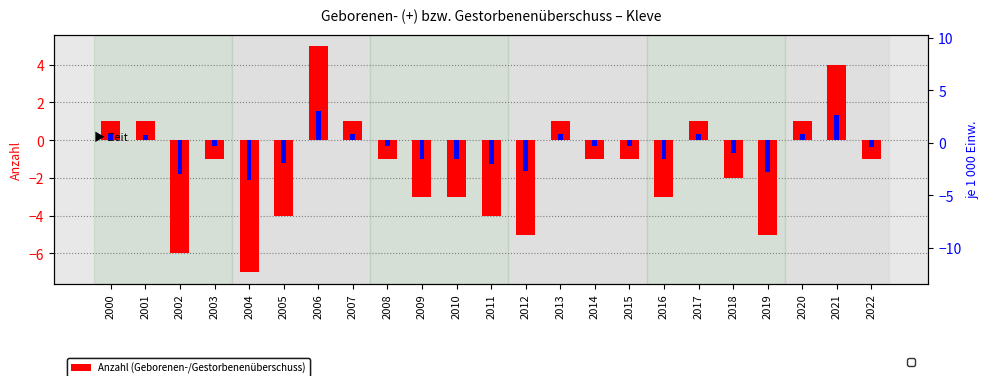

Which series has the largest range (max minus min)?

Anzahl (Geborenen-/Gestorbenenüberschuss)